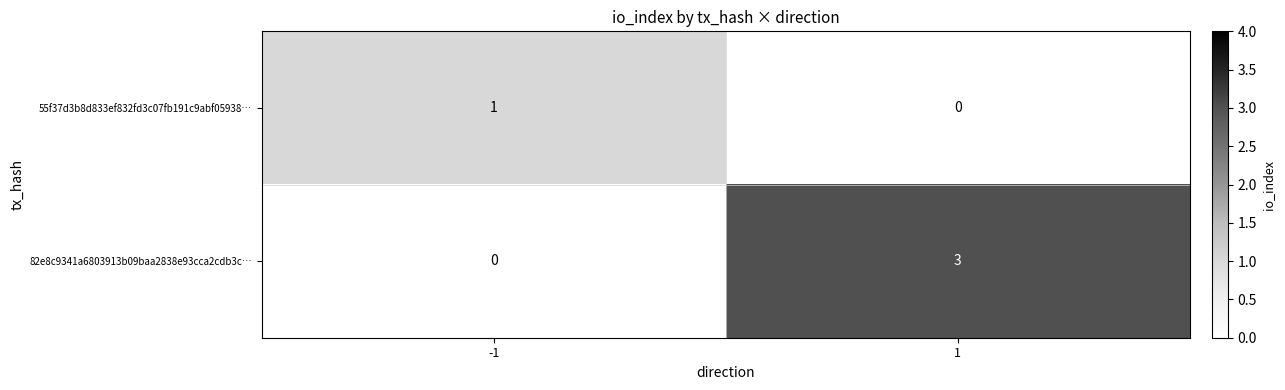

Which series has the largest range (max minus min)?

82e8c9341a6803913b09baa2838e93cca2cdb3c…